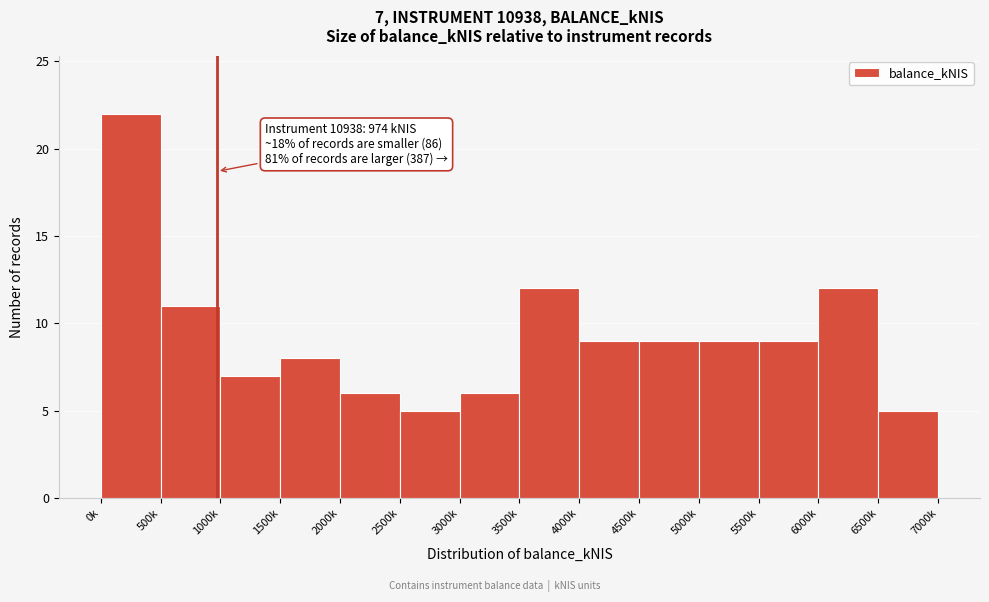

Reading right to left, what are all the values shown in this chart?

5	12	9	9	9	9	12	6	5	6	8	7	11	22